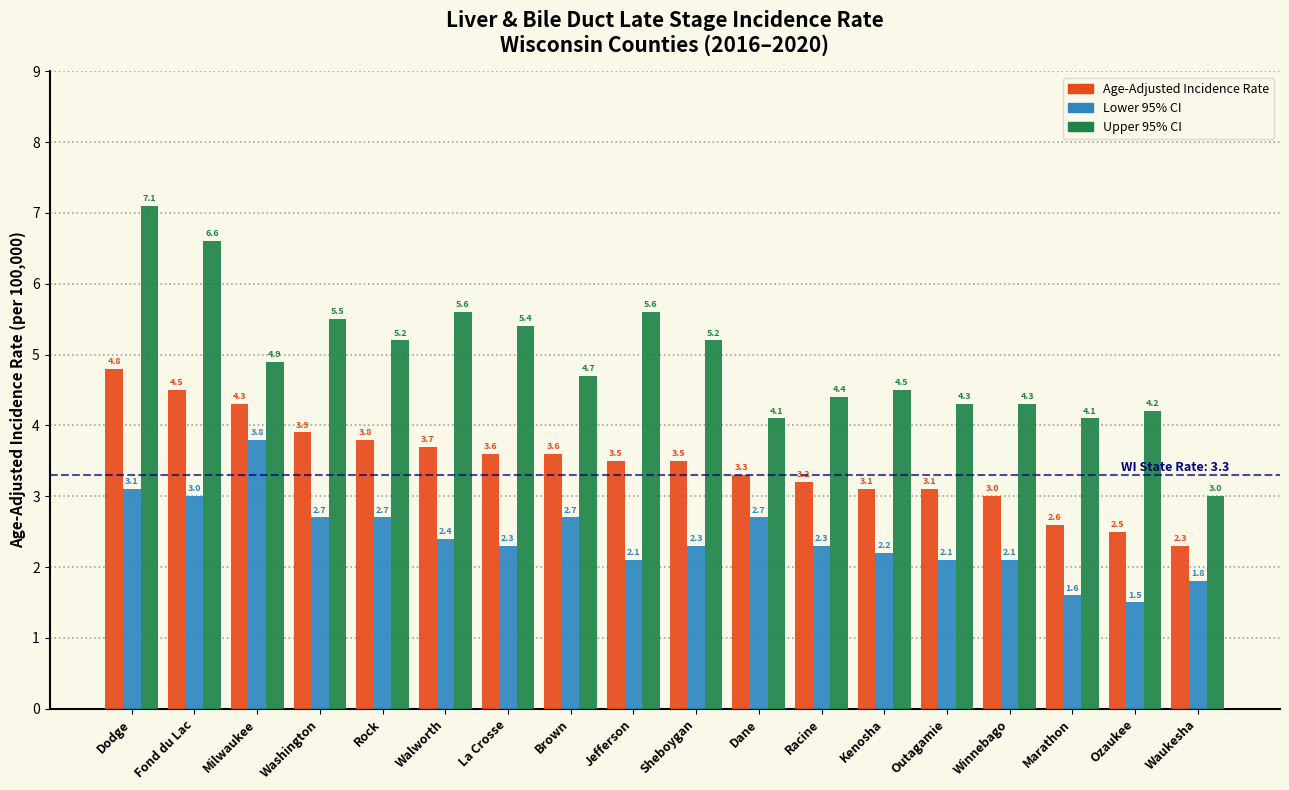

Reading right to left, what are all the values shown in this chart?

Age-Adjusted Incidence Rate: 2.3	2.5	2.6	3.0	3.1	3.1	3.2	3.3	3.5	3.5	3.6	3.6	3.7	3.8	3.9	4.3	4.5	4.8
Lower 95% CI: 1.8	1.5	1.6	2.1	2.1	2.2	2.3	2.7	2.3	2.1	2.7	2.3	2.4	2.7	2.7	3.8	3.0	3.1
Upper 95% CI: 3.0	4.2	4.1	4.3	4.3	4.5	4.4	4.1	5.2	5.6	4.7	5.4	5.6	5.2	5.5	4.9	6.6	7.1